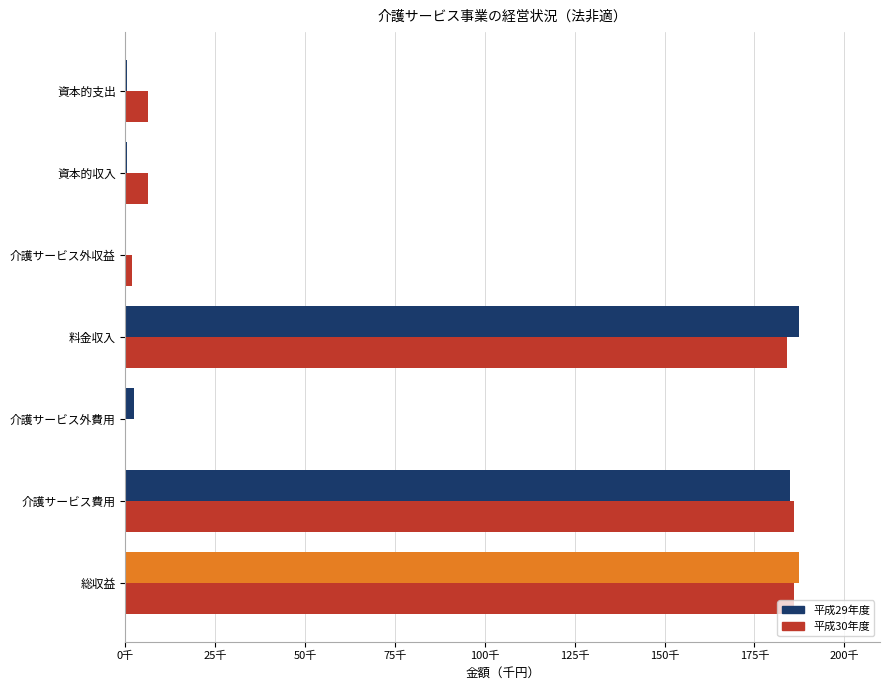

What position from the left is 介護サービス外費用?

3